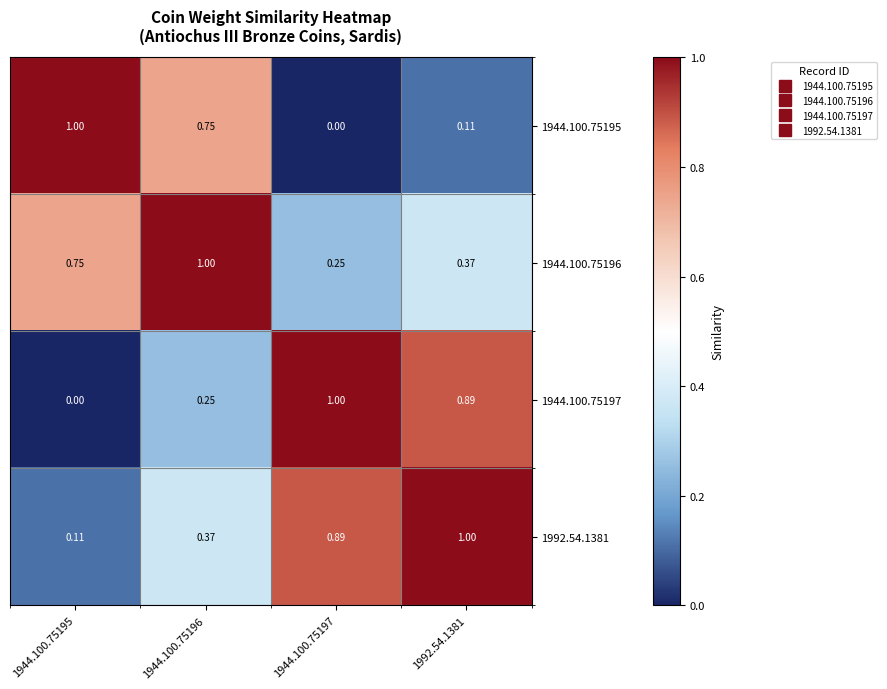

Is the value of 1944.100.75195 at 1944.100.75197 greater than the value of 1944.100.75197 at 1944.100.75197?

No